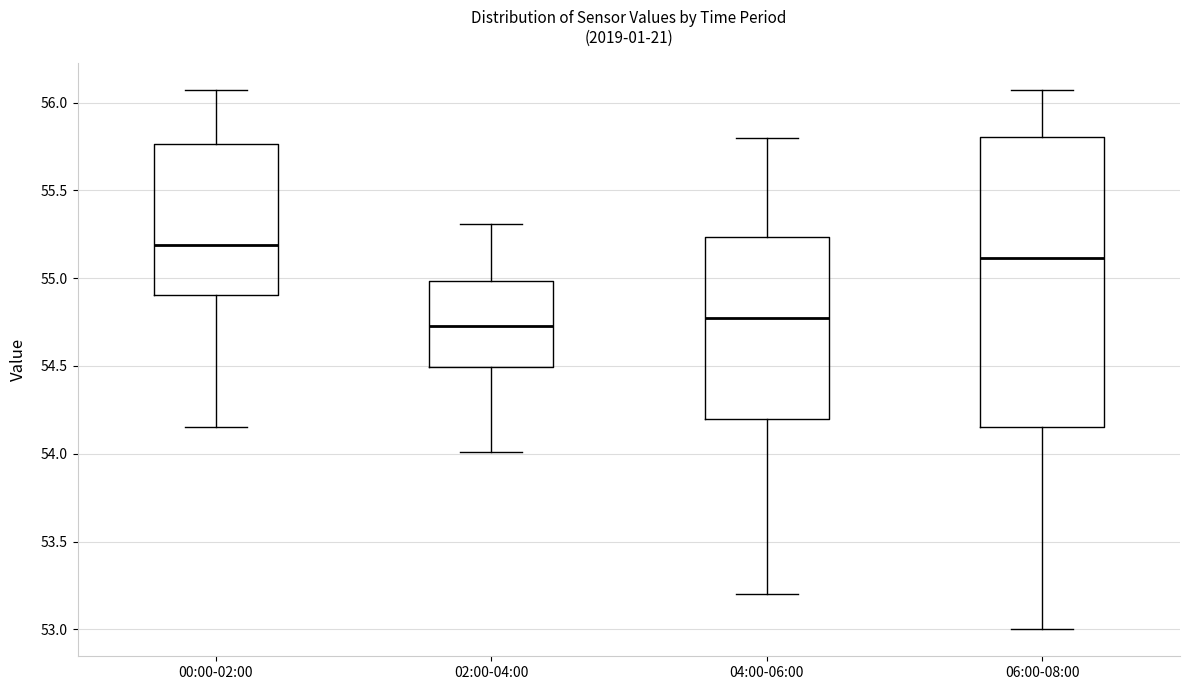

Reading left to right, transcribe this box plot: for each box, give where its median line is, the range the box spans, and where its two whiskers end, as read against the y-axis. The values are not printed on the chart, so give them approximately, as read against the axis.

00:00-02:00: median 55.20, box 54.90 to 55.75, whiskers 54.15 to 56.05
02:00-04:00: median 54.75, box 54.50 to 55.00, whiskers 54.00 to 55.30
04:00-06:00: median 54.80, box 54.20 to 55.25, whiskers 53.20 to 55.80
06:00-08:00: median 55.10, box 54.15 to 55.80, whiskers 53.00 to 56.05